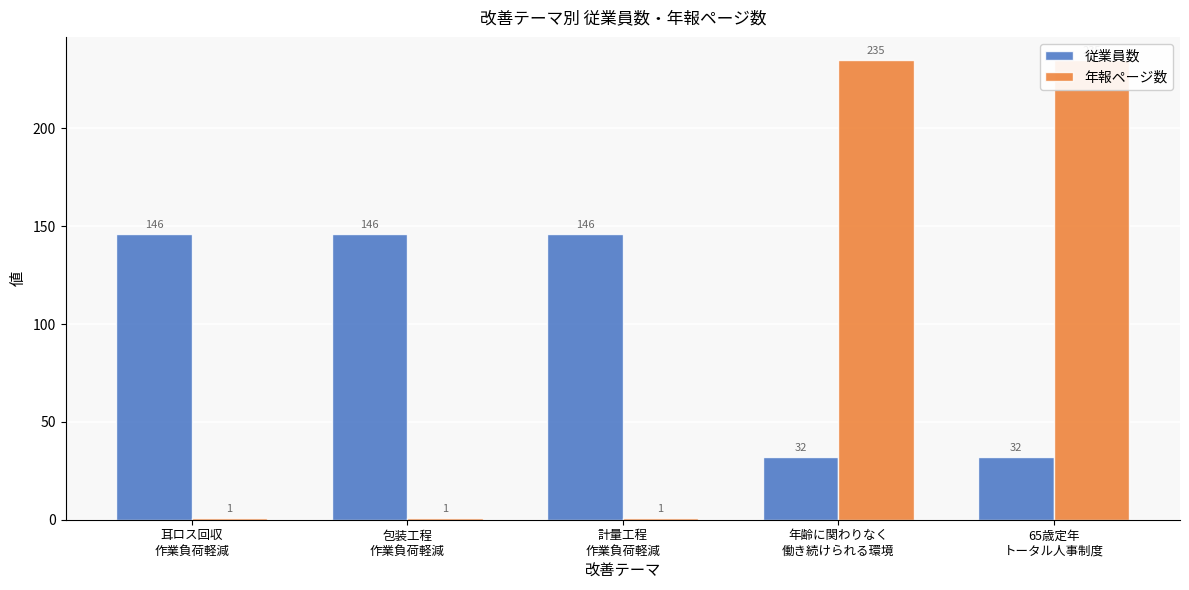

Reading right to left, list all the values displayed in this chart.

従業員数: 65歳定年
トータル人事制度=32	年齢に関わりなく
働き続けられる環境=32	計量工程
作業負荷軽減=146	包装工程
作業負荷軽減=146	耳ロス回収
作業負荷軽減=146
年報ページ数: 65歳定年
トータル人事制度=235	年齢に関わりなく
働き続けられる環境=235	計量工程
作業負荷軽減=1	包装工程
作業負荷軽減=1	耳ロス回収
作業負荷軽減=1